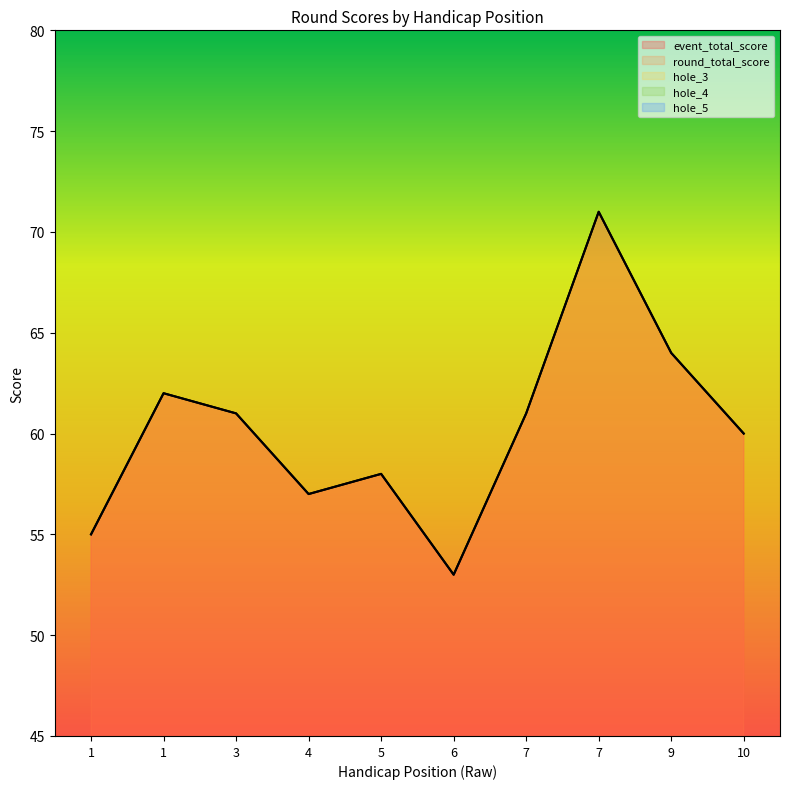

What is the sum of all hole_5 values?

45